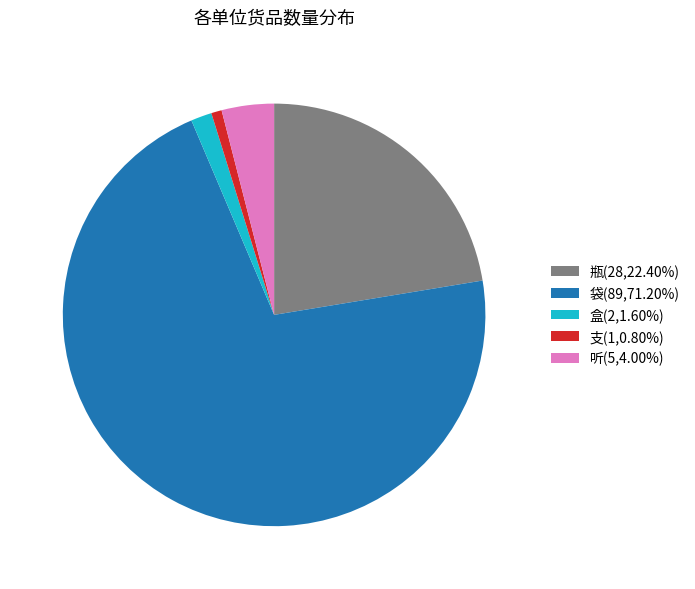

Combined, do 袋(89,71.20%) and 支(1,0.80%) account for over 50%?

Yes